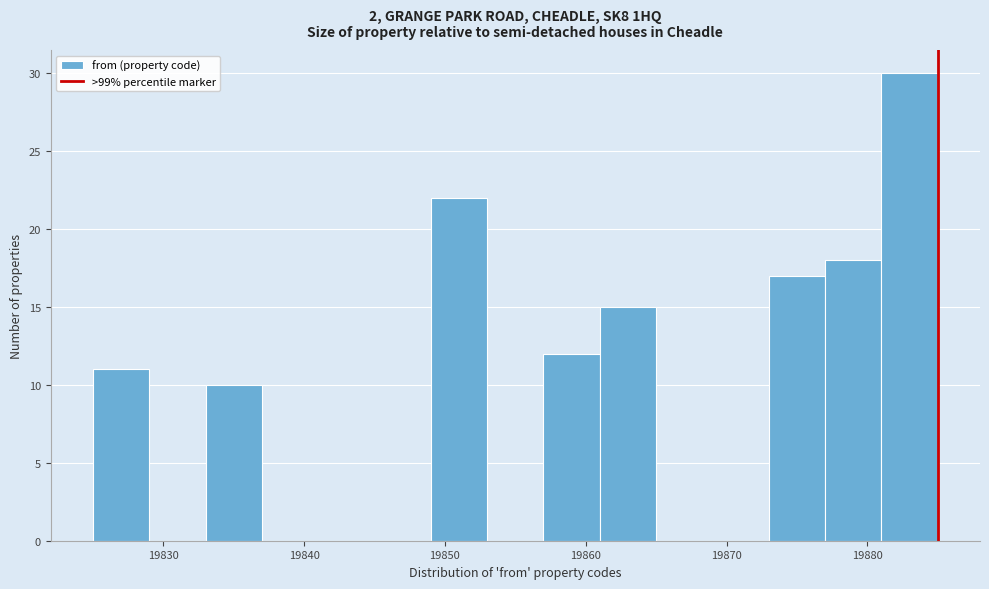

Reading left to right, list every bar in this chart as the range it spans on the x-axis followed by its height. The values are not printed on the chart, so give them approximately, as read against the axis.

19825 to 19829: 11
19829 to 19833: 0
19833 to 19837: 10
19837 to 19841: 0
19841 to 19845: 0
19845 to 19849: 0
19849 to 19853: 22
19853 to 19857: 0
19857 to 19861: 12
19861 to 19865: 15
19865 to 19869: 0
19869 to 19873: 0
19873 to 19877: 17
19877 to 19881: 18
19881 to 19885: 30